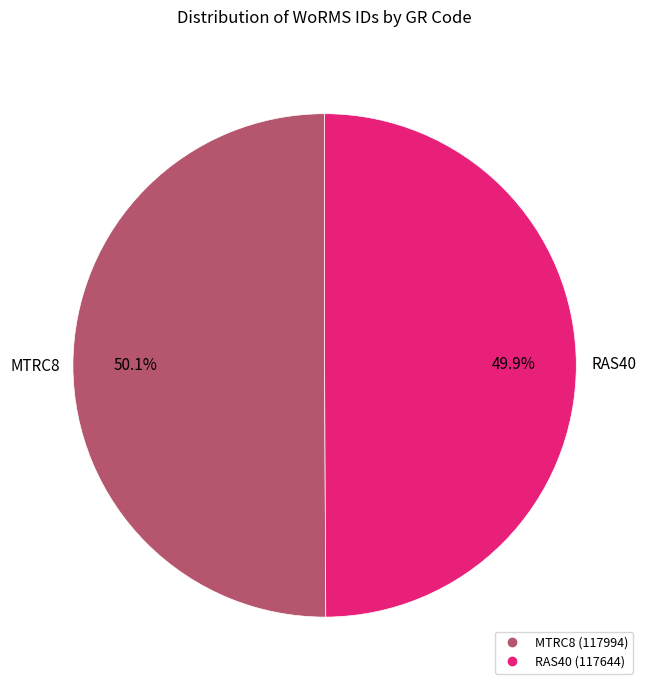

To the nearest percent, what is the average slice percentage?

50%